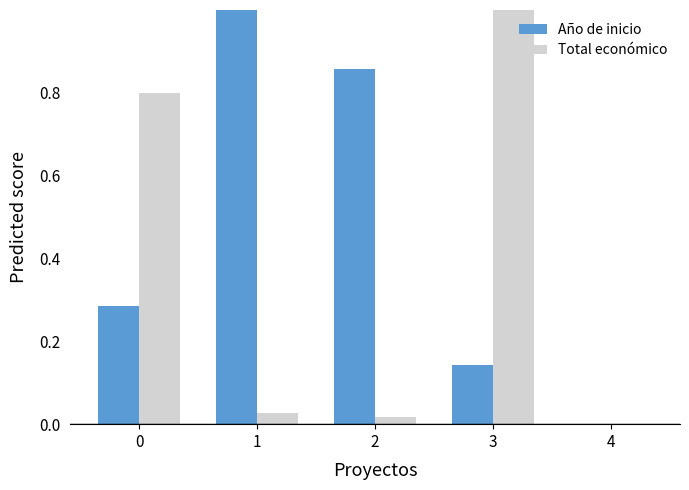

Is it true that Total económico equals 0.4 at 0?

False